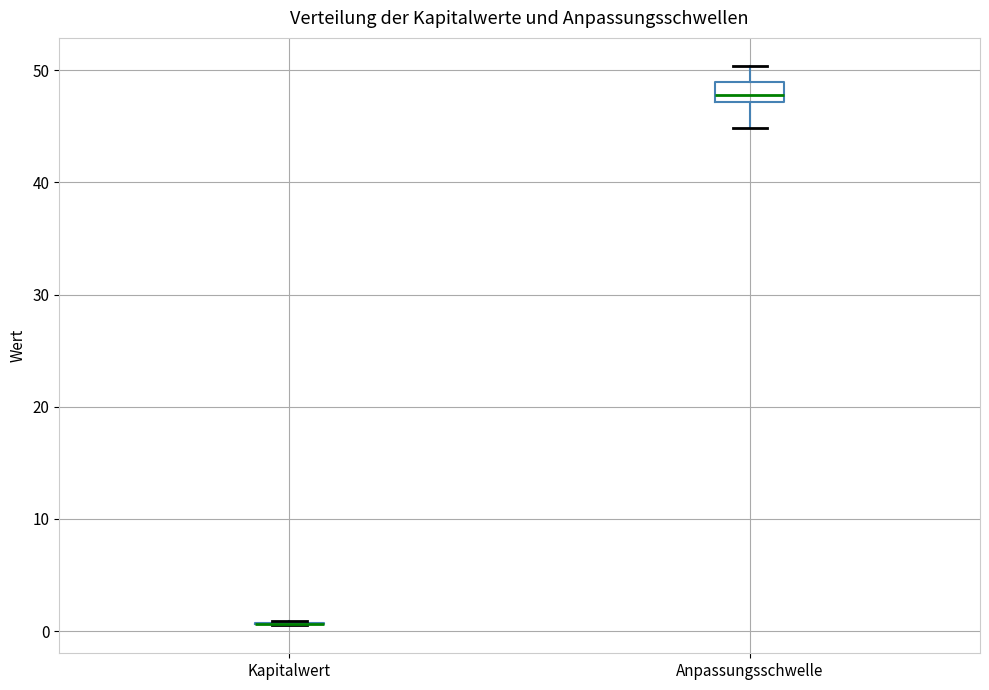

Reading left to right, transcribe this box plot: for each box, give where its median line is, the range the box spans, and where its two whiskers end, as read against the y-axis. The values are not printed on the chart, so give them approximately, as read against the axis.

Kapitalwert: box collapsed to a line at 1, whiskers 1 to 1
Anpassungsschwelle: median 48, box 47 to 49, whiskers 45 to 50